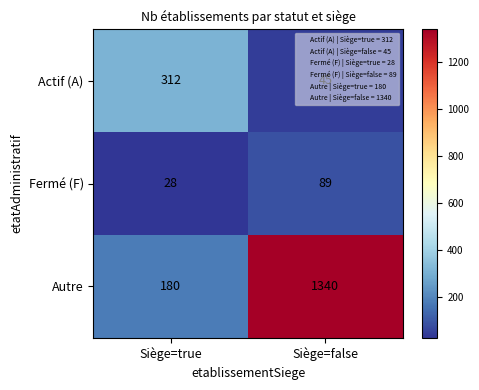

What is the spread (max minus min) of values at Siège=true?

284